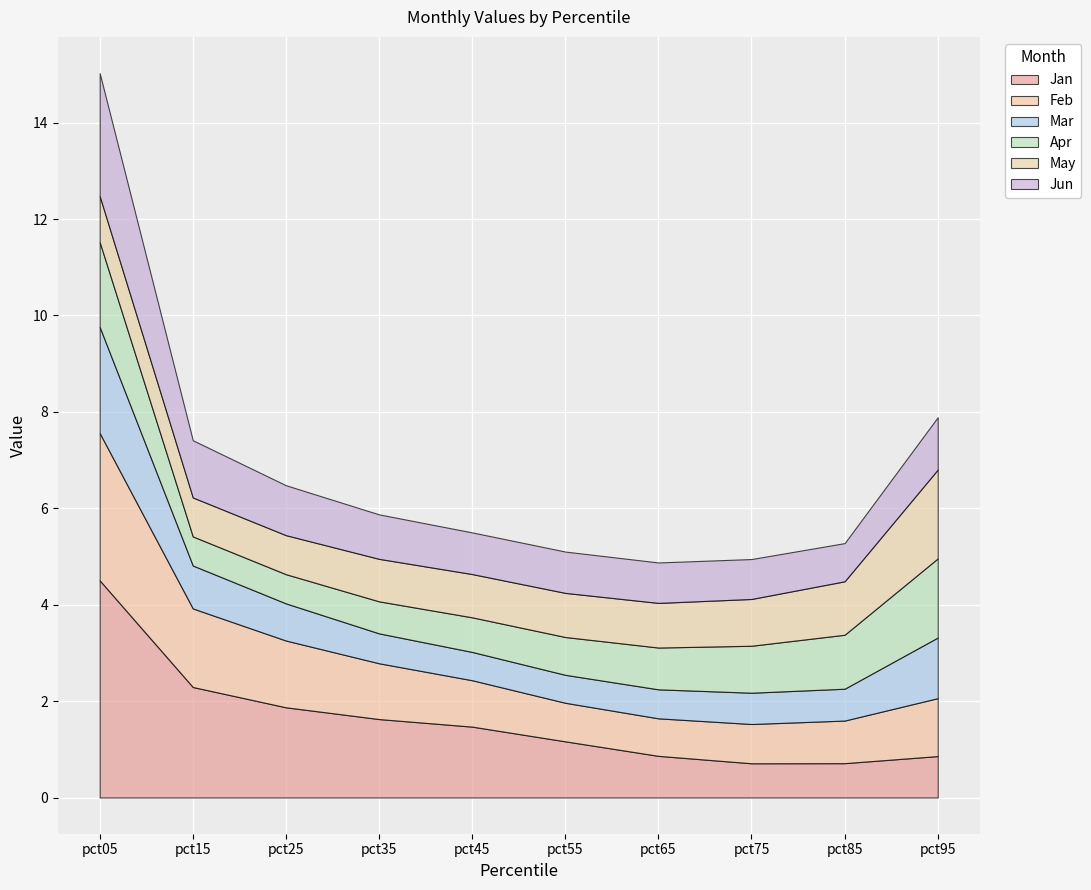

True or false: Mar has a value of 0.6 at pct35.

True